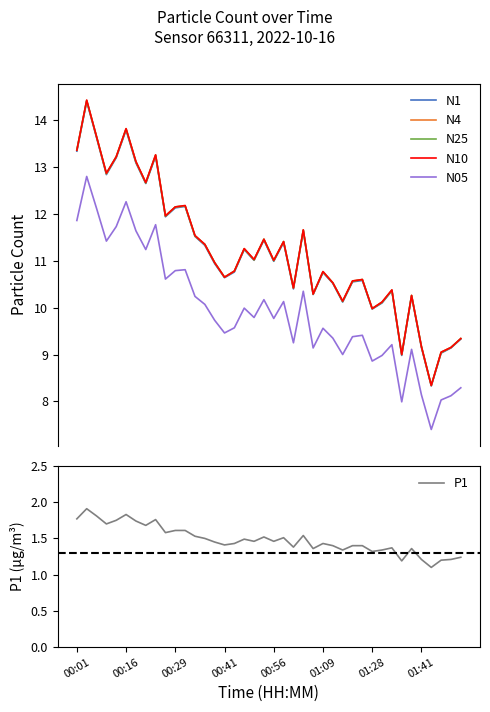

Reading left to right, list all the values displayed in this chart.

N1: 13.3	14.4	13.6	12.8	13.2	13.8	13.1	12.7	13.2	11.9	12.1	12.2	11.5	11.3	10.9	10.6	10.8	11.2	11.0	11.4	11.0	11.4	10.4	11.6	10.3	10.8	10.5	10.1	10.6	10.6	10.0	10.1	10.4	9.0	10.2	9.2	8.3	9.0	9.1	9.3
N4: 13.4	14.4	13.7	12.9	13.2	13.8	13.1	12.7	13.3	12.0	12.2	12.2	11.5	11.3	11.0	10.7	10.8	11.3	11.0	11.5	11.0	11.4	10.4	11.7	10.3	10.8	10.5	10.1	10.6	10.6	10.0	10.1	10.4	9.0	10.3	9.2	8.3	9.1	9.2	9.3
N25: 13.4	14.4	13.7	12.9	13.2	13.8	13.1	12.7	13.2	11.9	12.2	12.2	11.5	11.3	11.0	10.7	10.8	11.2	11.0	11.5	11.0	11.4	10.4	11.7	10.3	10.8	10.5	10.1	10.6	10.6	10.0	10.1	10.4	9.0	10.3	9.2	8.3	9.0	9.2	9.3
N10: 13.4	14.4	13.7	12.9	13.2	13.8	13.1	12.7	13.3	12.0	12.2	12.2	11.5	11.3	11.0	10.7	10.8	11.3	11.0	11.5	11.0	11.4	10.4	11.7	10.3	10.8	10.5	10.1	10.6	10.6	10.0	10.1	10.4	9.0	10.3	9.2	8.3	9.1	9.2	9.3
N05: 11.9	12.8	12.1	11.4	11.7	12.3	11.6	11.2	11.8	10.6	10.8	10.8	10.2	10.1	9.7	9.5	9.6	10.0	9.8	10.2	9.8	10.1	9.2	10.3	9.1	9.6	9.3	9.0	9.4	9.4	8.9	9.0	9.2	8.0	9.1	8.1	7.4	8.0	8.1	8.3
P1: 1.8	1.9	1.8	1.7	1.8	1.8	1.7	1.7	1.8	1.6	1.6	1.6	1.5	1.5	1.4	1.4	1.4	1.5	1.5	1.5	1.5	1.5	1.4	1.5	1.4	1.4	1.4	1.3	1.4	1.4	1.3	1.3	1.4	1.2	1.4	1.2	1.1	1.2	1.2	1.2